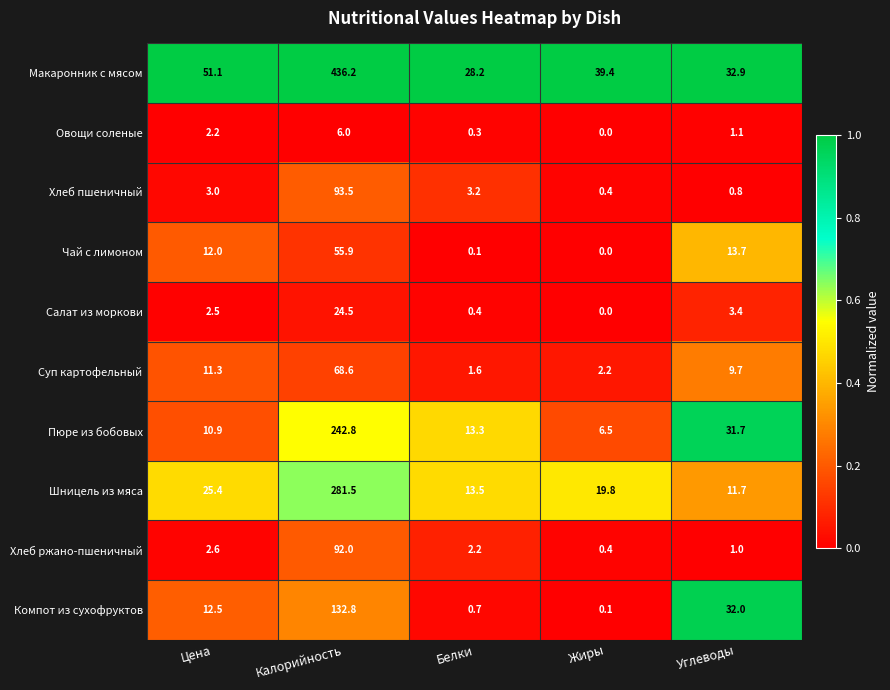

The Шницель из мяса series shows 100.8 at Калорийность. True or false?

False